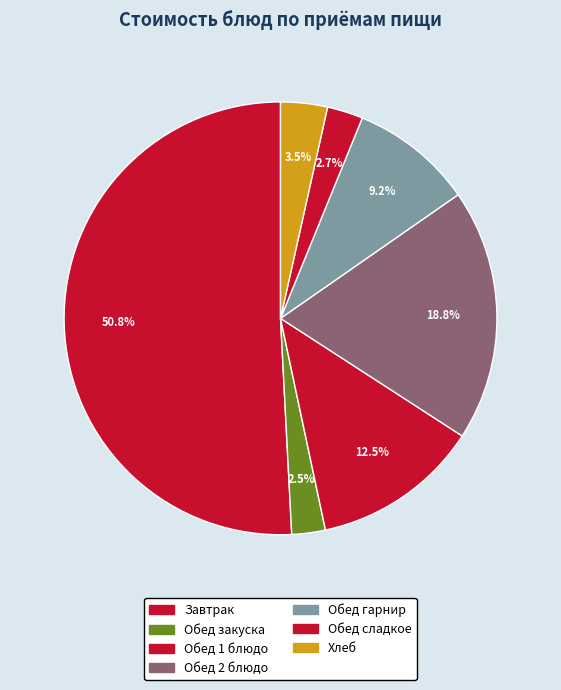

Count the number of slices in the pie.

7